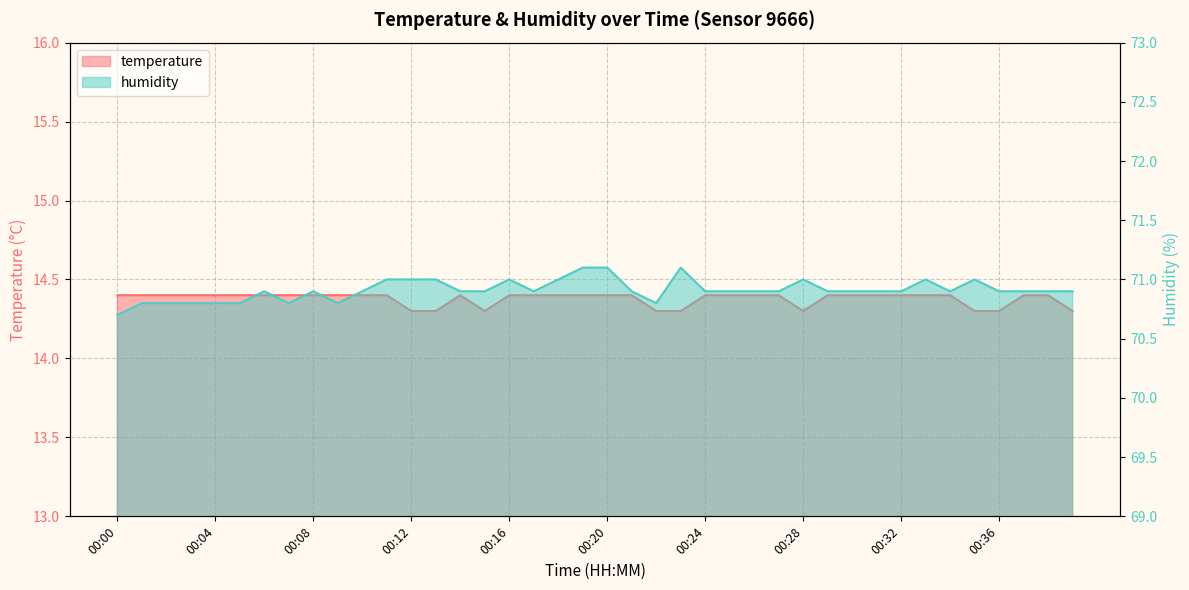

At which category does humidity reach its first local valley?

00:07